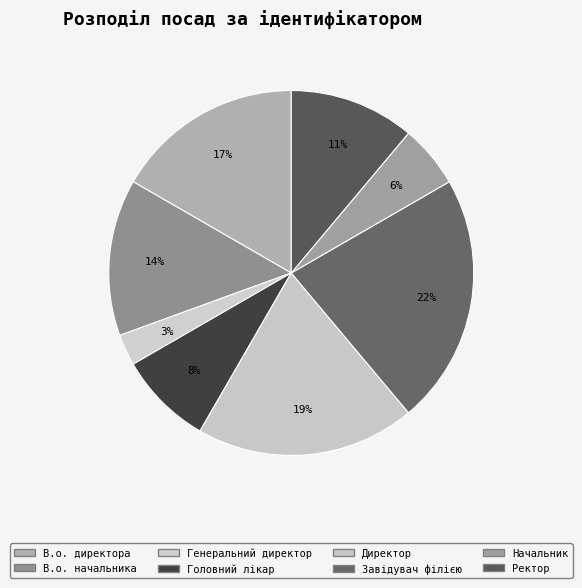

Which slice is the largest?

Завідувач філією